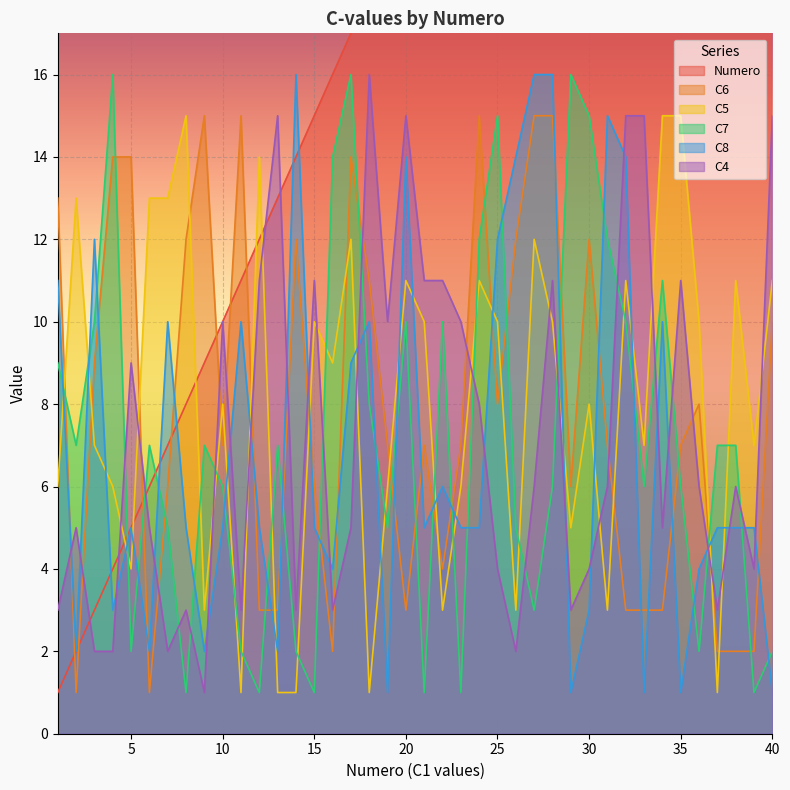

What is the minimum value shown in the chart?

1